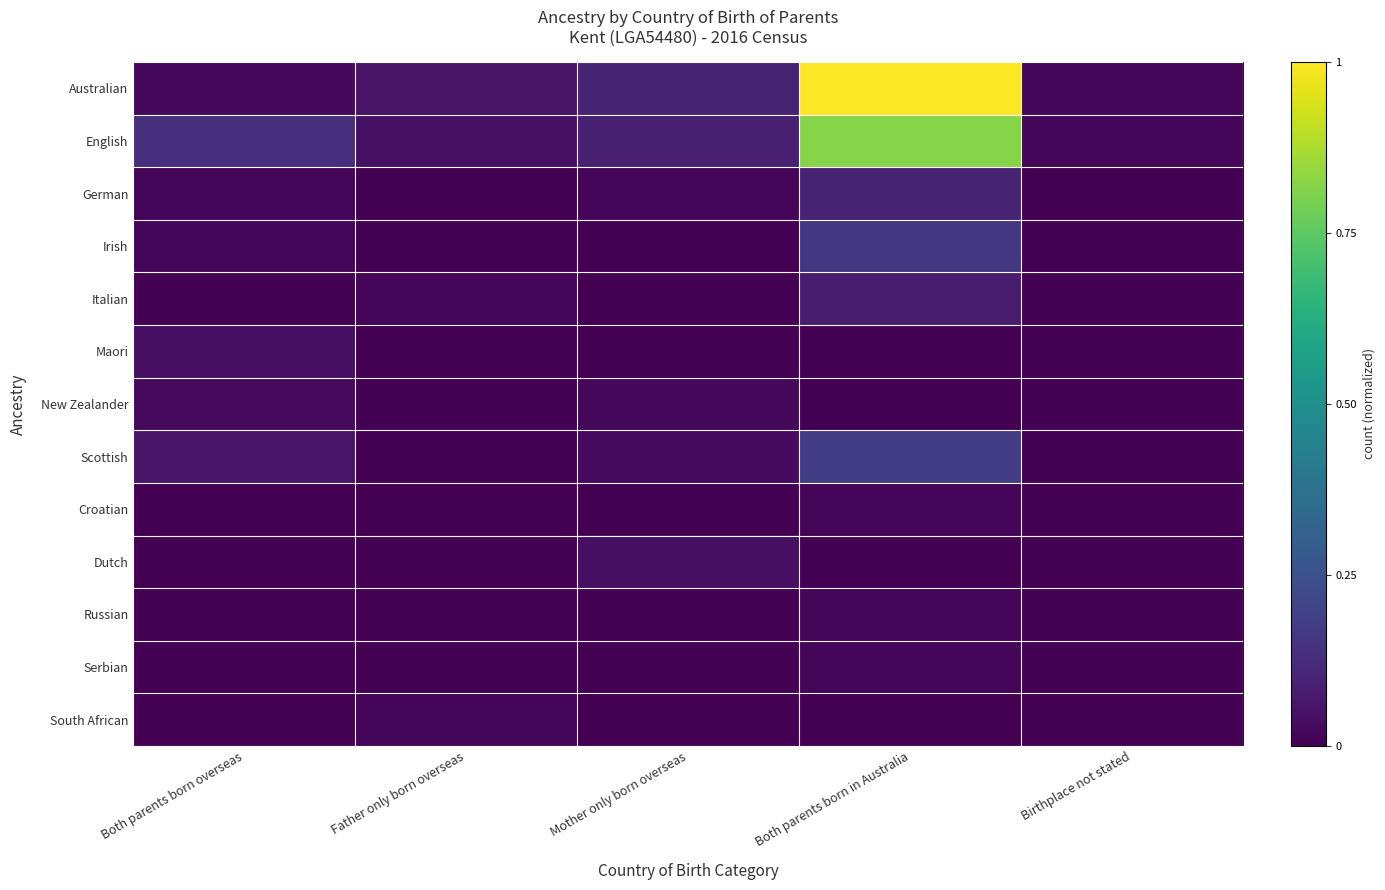

Reading left to right, list all the values displayed in this chart.

Australian: Both parents born overseas=0.0	Father only born overseas=0.1	Mother only born overseas=0.1	Both parents born in Australia=1.0	Birthplace not stated=0.0
English: Both parents born overseas=0.1	Father only born overseas=0.0	Mother only born overseas=0.1	Both parents born in Australia=0.8	Birthplace not stated=0.0
German: Both parents born overseas=0.0	Father only born overseas=0.0	Mother only born overseas=0.0	Both parents born in Australia=0.1	Birthplace not stated=0.0
Irish: Both parents born overseas=0.0	Father only born overseas=0.0	Mother only born overseas=0.0	Both parents born in Australia=0.2	Birthplace not stated=0.0
Italian: Both parents born overseas=0.0	Father only born overseas=0.0	Mother only born overseas=0.0	Both parents born in Australia=0.1	Birthplace not stated=0.0
Maori: Both parents born overseas=0.0	Father only born overseas=0.0	Mother only born overseas=0.0	Both parents born in Australia=0.0	Birthplace not stated=0.0
New Zealander: Both parents born overseas=0.0	Father only born overseas=0.0	Mother only born overseas=0.0	Both parents born in Australia=0.0	Birthplace not stated=0.0
Scottish: Both parents born overseas=0.1	Father only born overseas=0.0	Mother only born overseas=0.0	Both parents born in Australia=0.2	Birthplace not stated=0.0
Croatian: Both parents born overseas=0.0	Father only born overseas=0.0	Mother only born overseas=0.0	Both parents born in Australia=0.0	Birthplace not stated=0.0
Dutch: Both parents born overseas=0.0	Father only born overseas=0.0	Mother only born overseas=0.0	Both parents born in Australia=0.0	Birthplace not stated=0.0
Russian: Both parents born overseas=0.0	Father only born overseas=0.0	Mother only born overseas=0.0	Both parents born in Australia=0.0	Birthplace not stated=0.0
Serbian: Both parents born overseas=0.0	Father only born overseas=0.0	Mother only born overseas=0.0	Both parents born in Australia=0.0	Birthplace not stated=0.0
South African: Both parents born overseas=0.0	Father only born overseas=0.0	Mother only born overseas=0.0	Both parents born in Australia=0.0	Birthplace not stated=0.0